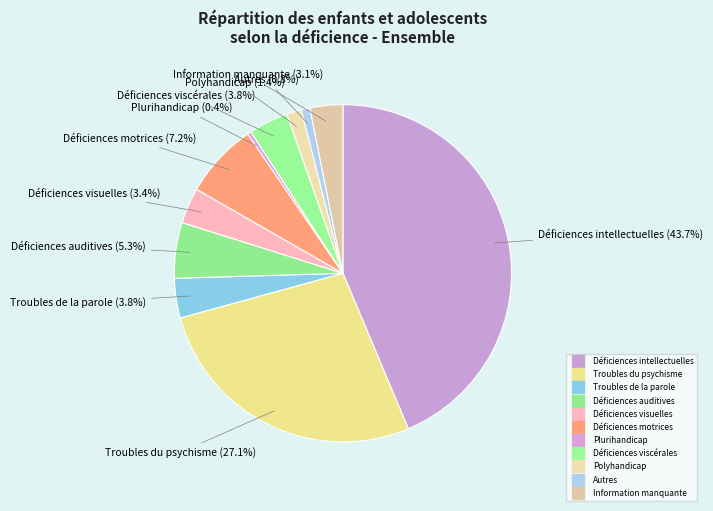

Does Plurihandicap represent more than half of the total?

No